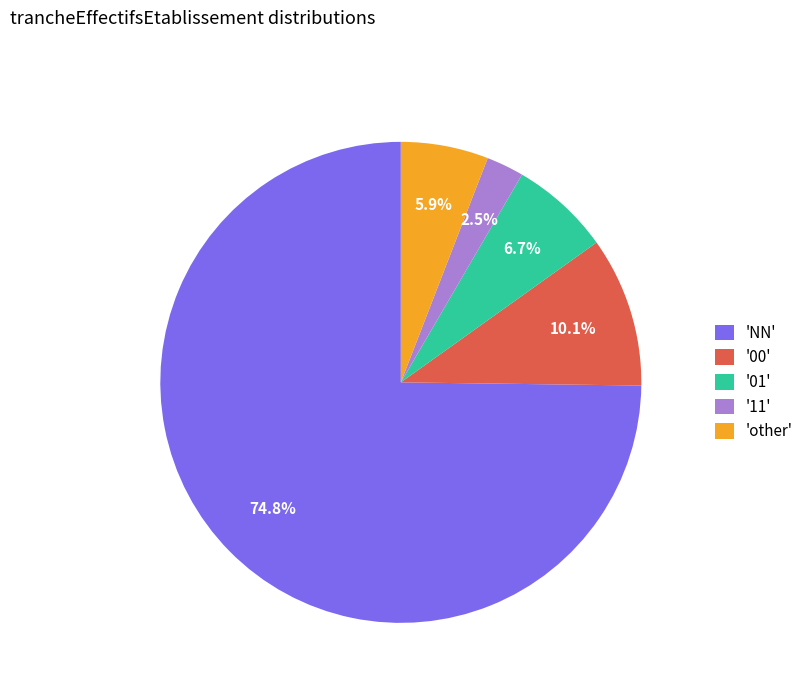

Does any single category account for the majority?

Yes